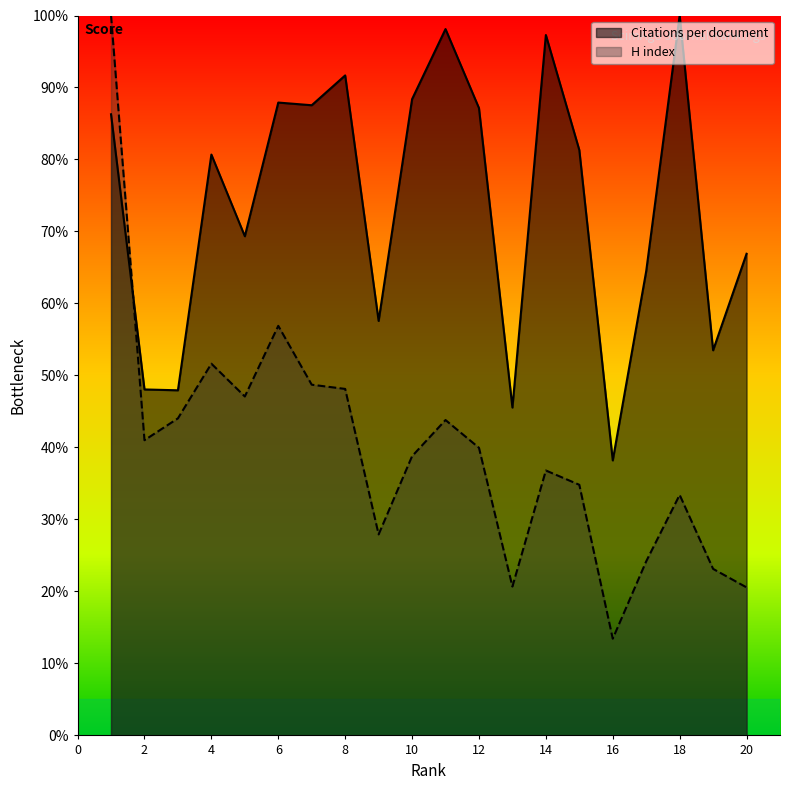

What is the value of the Citations per document point at the 16th from the left?

38.2